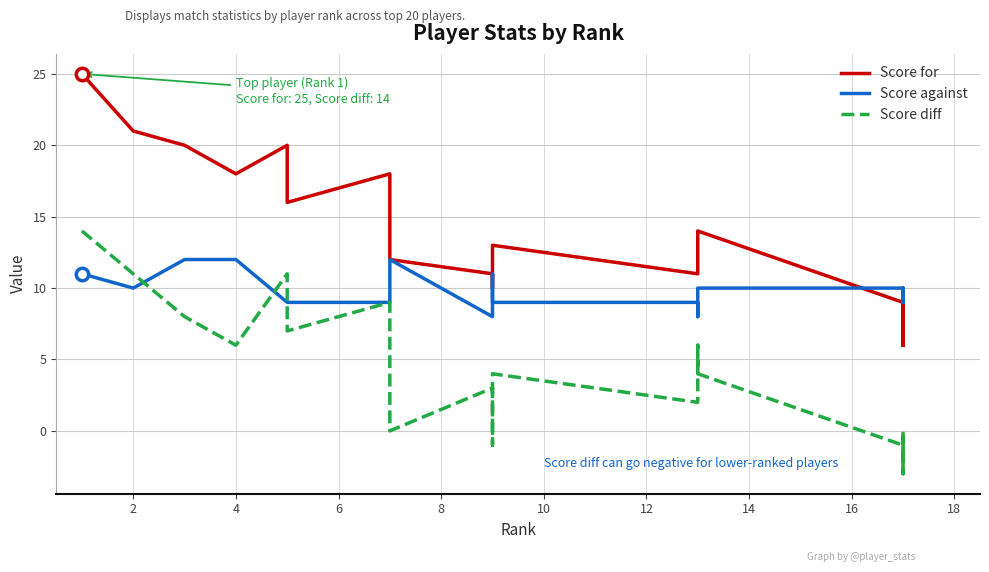

Which series has the largest Y range (max minus min)?

Score for